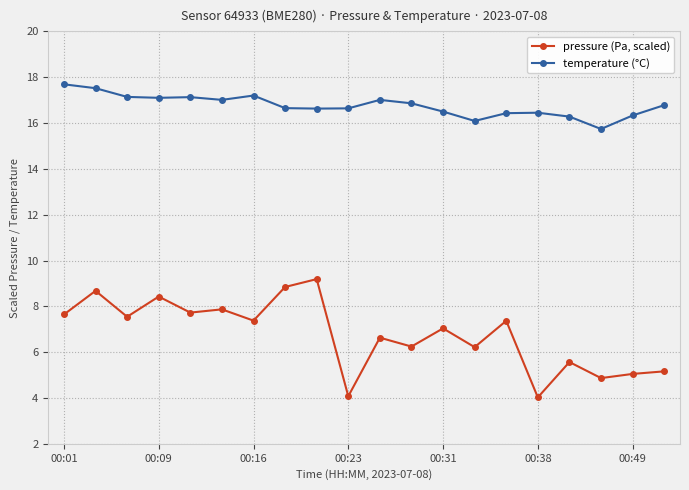

List the series in order of their overall mean, highest first.

temperature (°C), pressure (Pa, scaled)